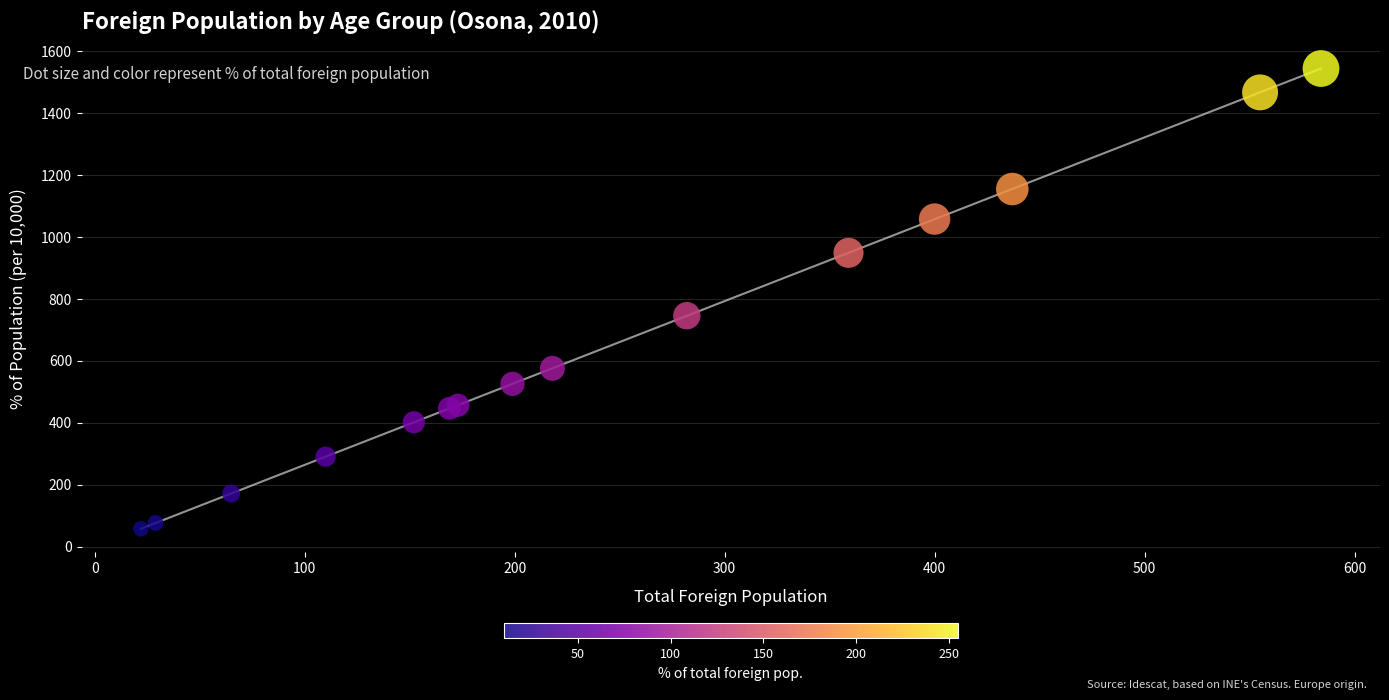

What Y value in the scatter plot is closest to 801?

746